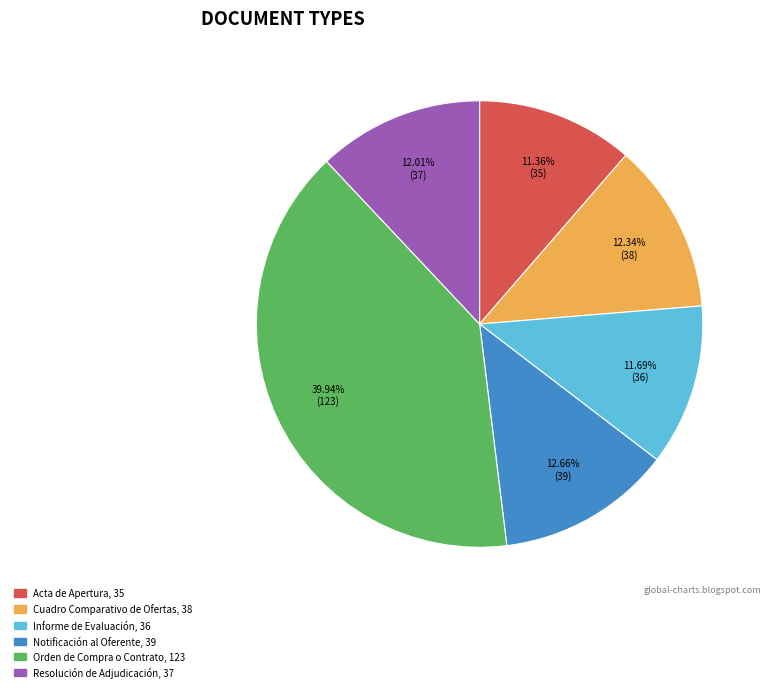

What portion of the pie excludes Informe de Evaluación?

88.3%